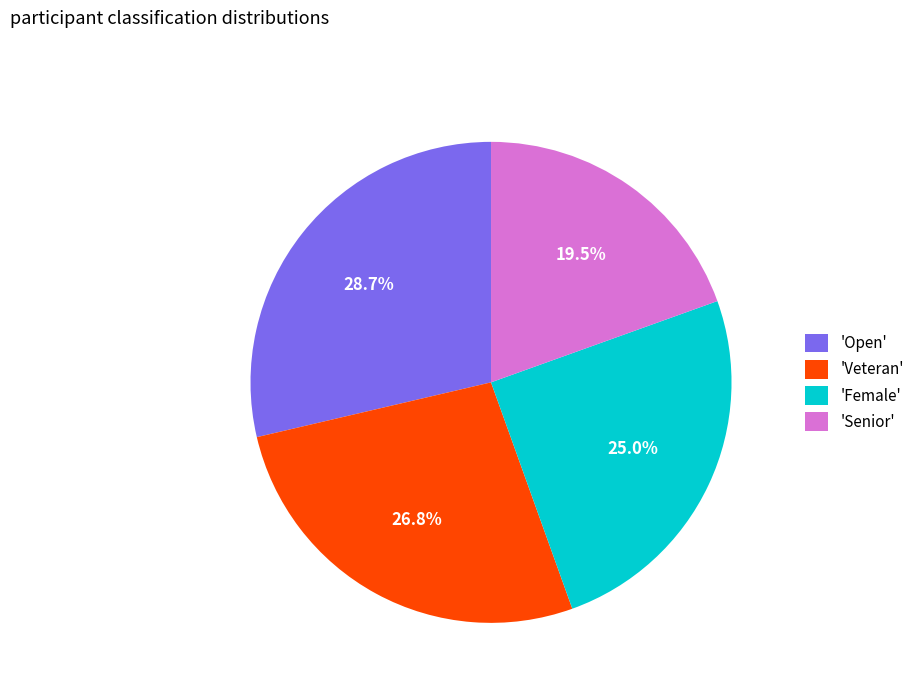

Approximately how many times larger is the value at 'Open' compared to 'Veteran'?

1.1